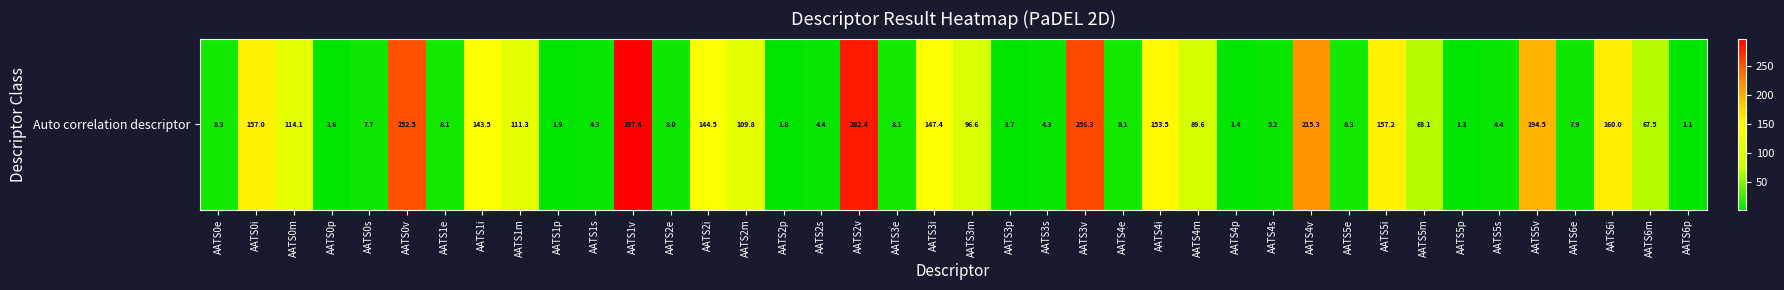

At which label does the data first exceed 67?

AATS0i